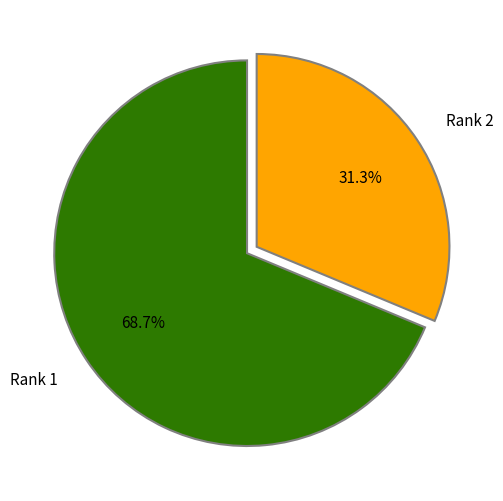

What portion of the pie excludes Rank 1?

31.3%